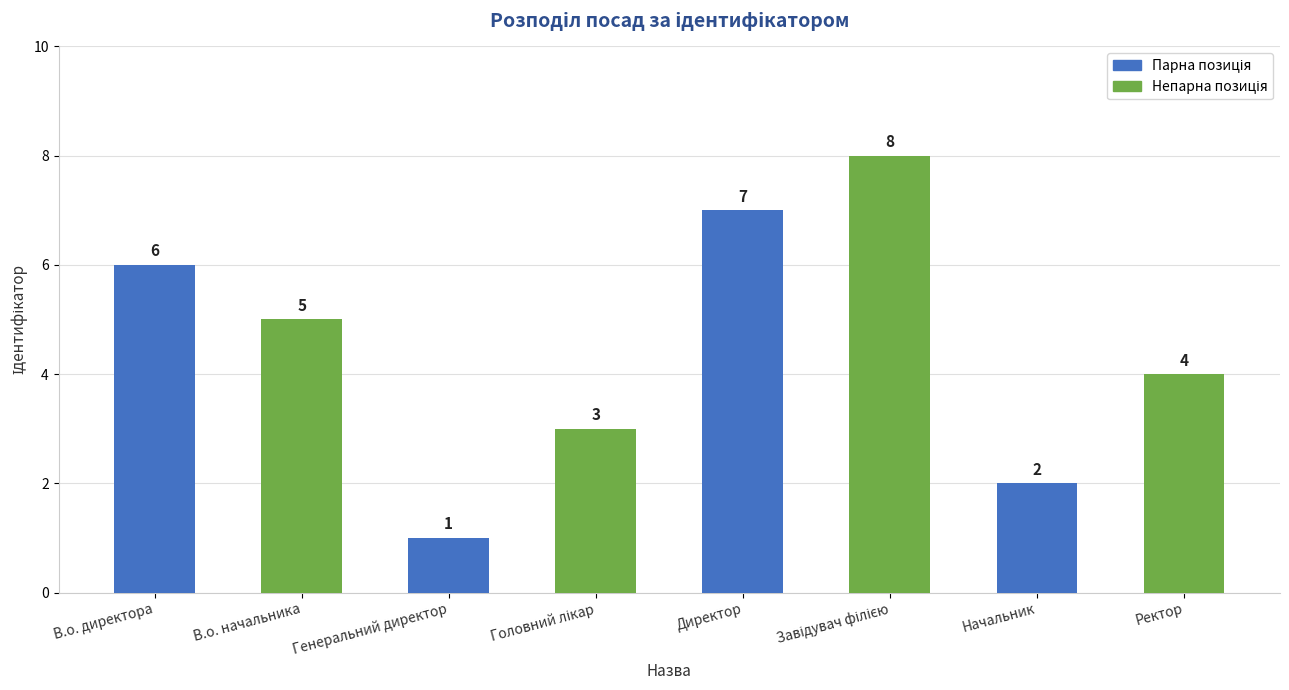

What is the sum of the values at Директор and В.о. директора?

13